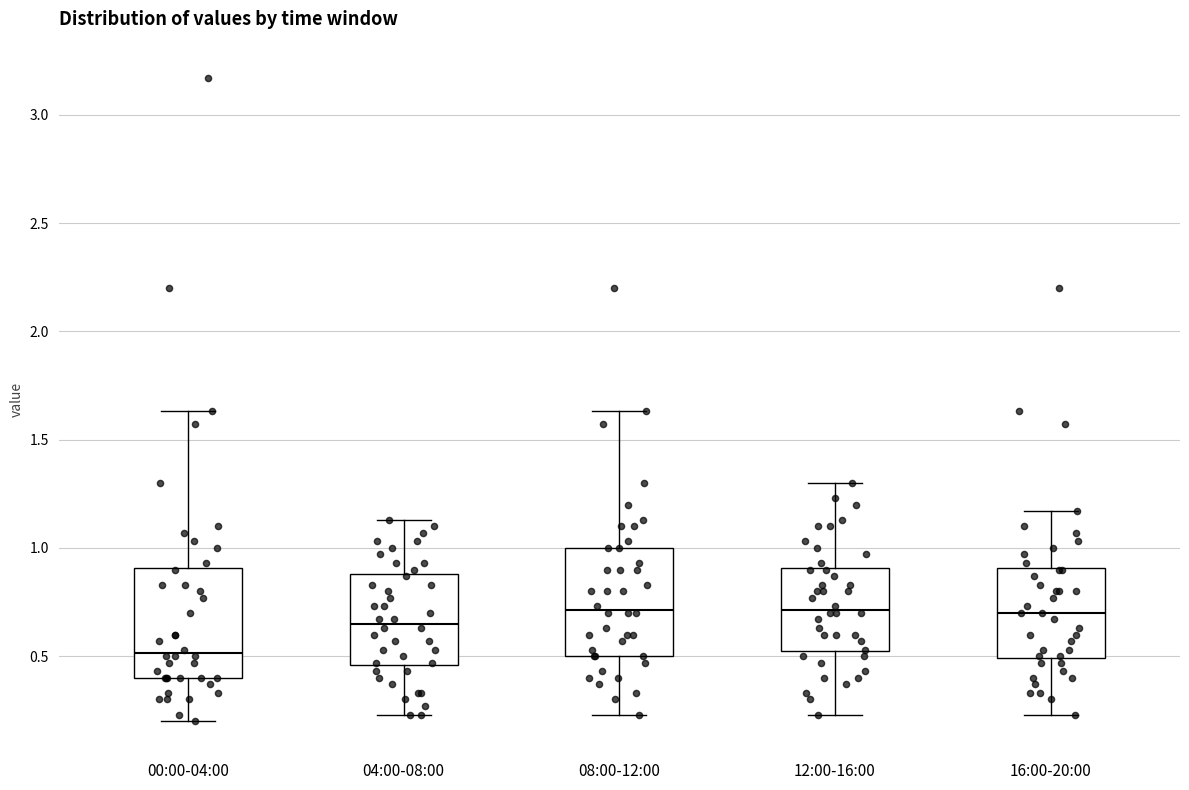

Reading left to right, transcribe this box plot: for each box, give where its median line is, the range the box spans, and where its two whiskers end, as read against the y-axis. The values are not printed on the chart, so give them approximately, as read against the axis.

00:00-04:00: median 0.50, box 0.40 to 0.90, whiskers 0.20 to 1.65
04:00-08:00: median 0.65, box 0.45 to 0.90, whiskers 0.25 to 1.15
08:00-12:00: median 0.70, box 0.50 to 1.00, whiskers 0.25 to 1.65
12:00-16:00: median 0.70, box 0.50 to 0.90, whiskers 0.25 to 1.30
16:00-20:00: median 0.70, box 0.50 to 0.90, whiskers 0.25 to 1.15